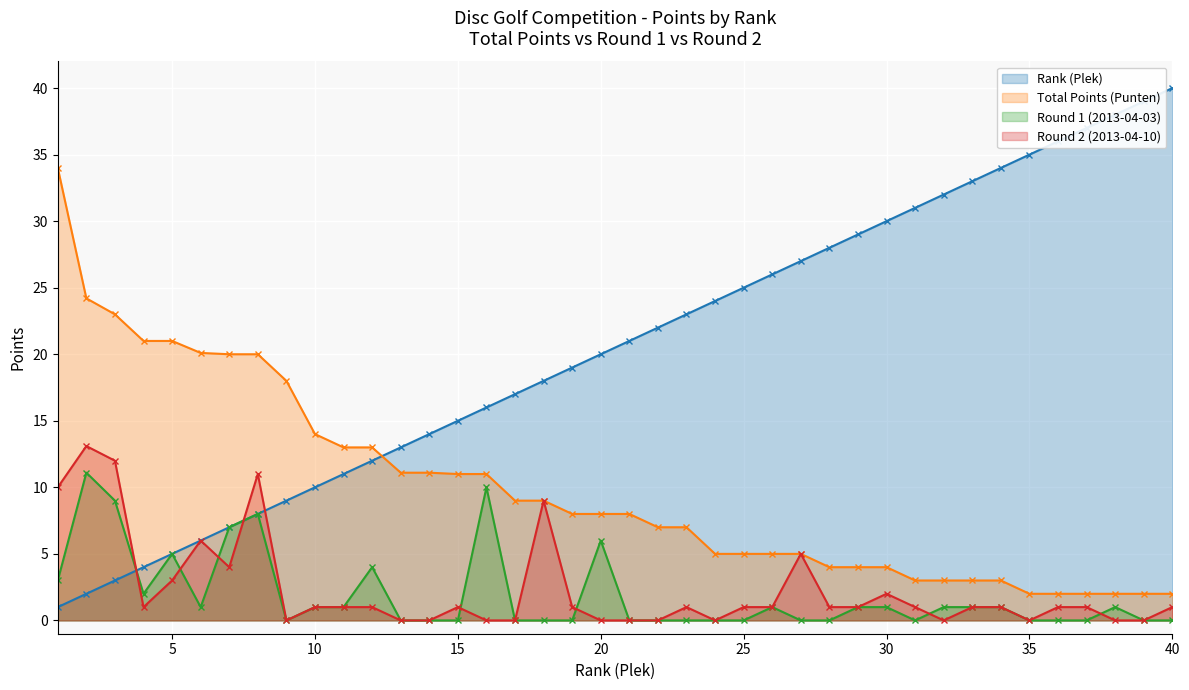

What is the sum of all Round 2 (2013-04-10) values?

92.1